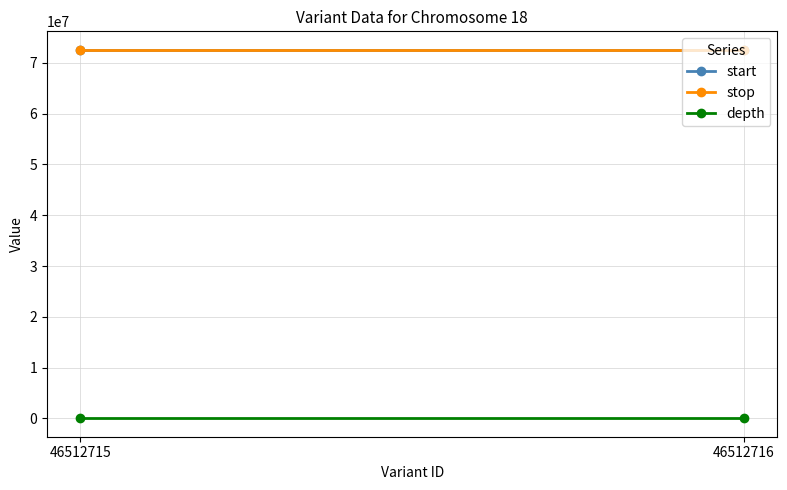

The start series shows 123338574 at 46512716. True or false?

False